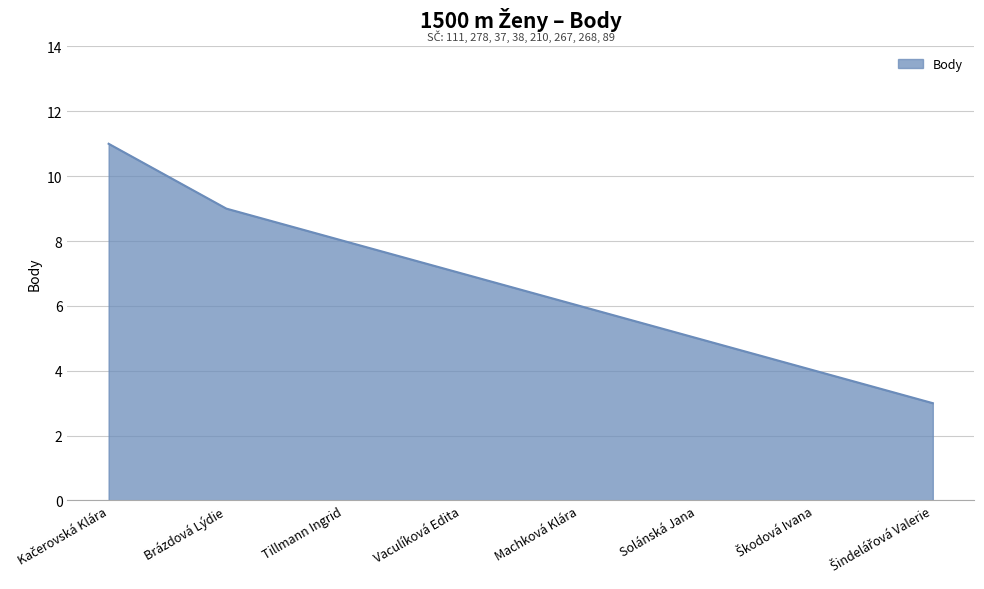

How many categories are shown in the chart?

8